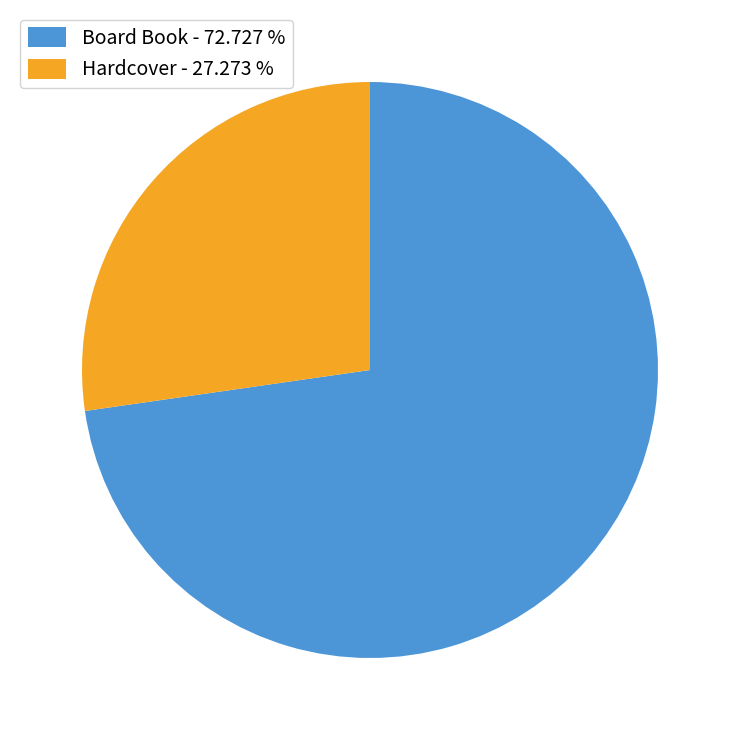

Which category has the smallest portion of the pie?

Hardcover - 27.273 %